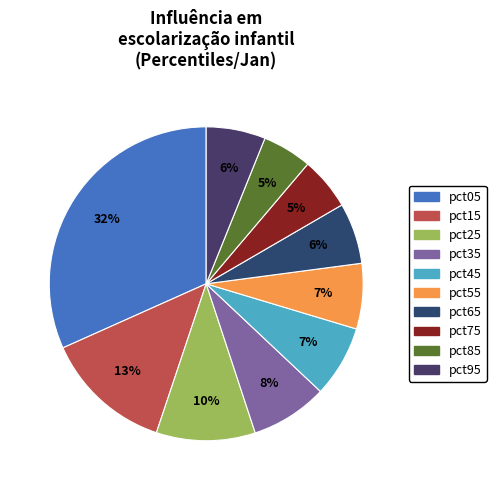

Does pct25 account for over 50% of the chart?

No